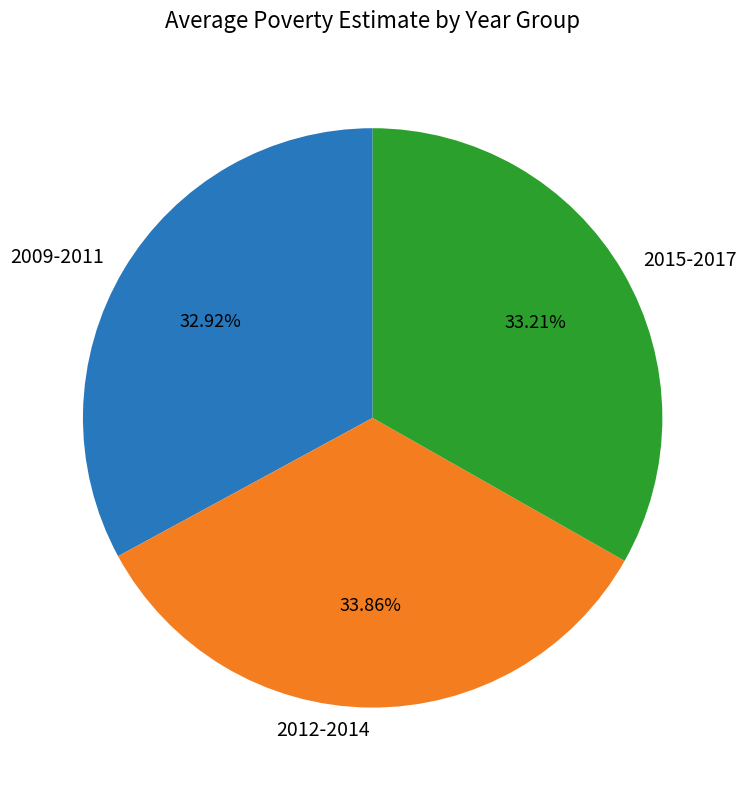

Do 2015-2017 and 2012-2014 together represent more than half of the pie?

Yes